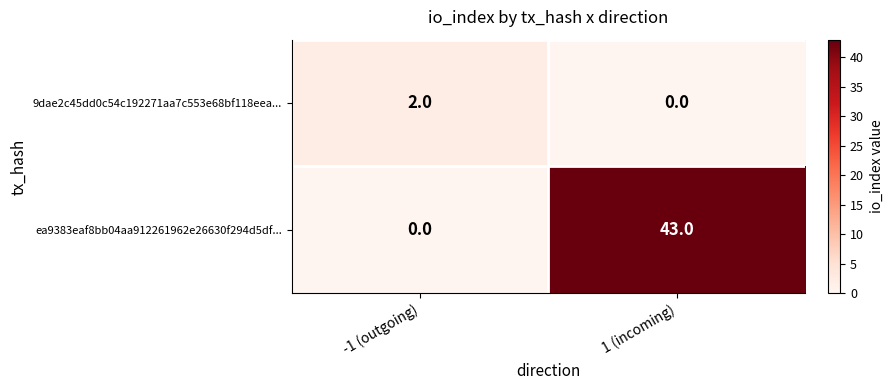

Which series has the widest spread of values?

ea9383eaf8bb04aa912261962e26630f294d5df...